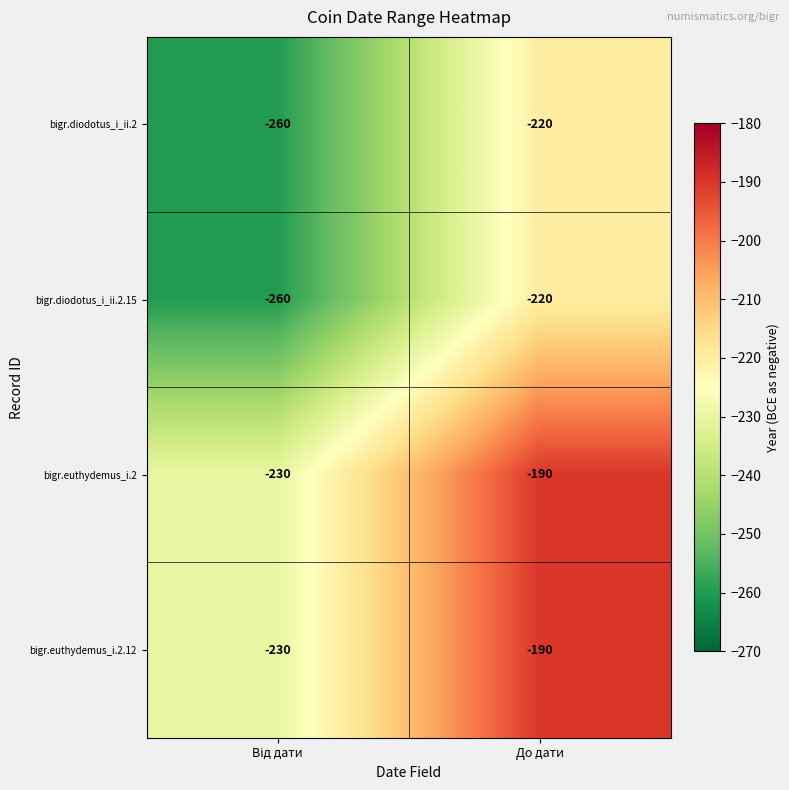

The value of bigr.diodotus_i_ii.2 at До дати is -220. True or false?

True